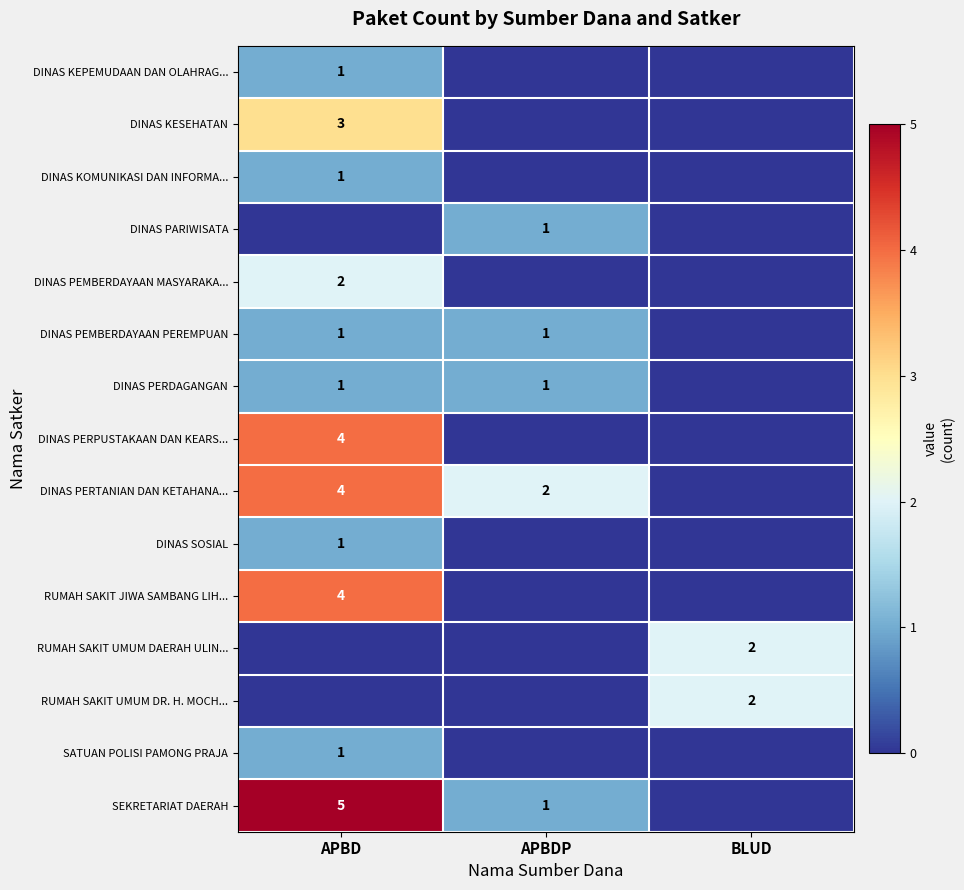

The value of DINAS PERTANIAN DAN KETAHANA... at APBD is 6. True or false?

False